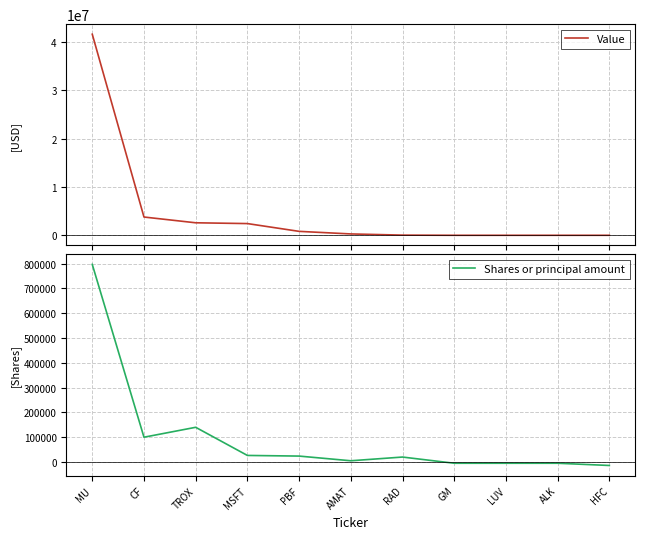

What position from the left is MSFT?

4